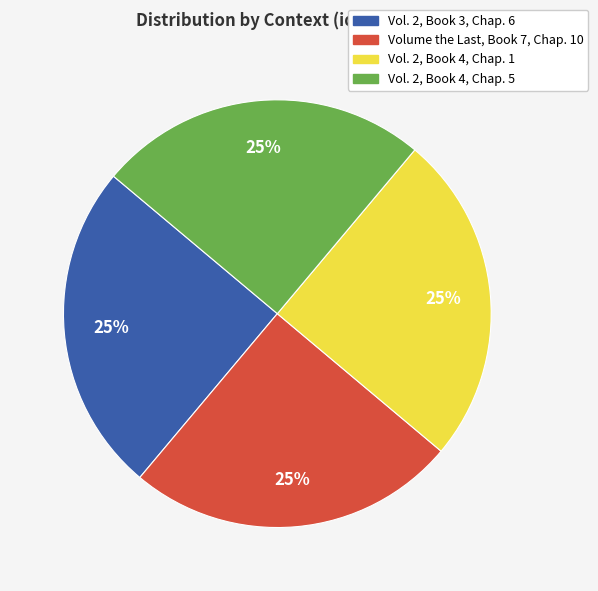

What is the ratio of the value at Vol. 2, Book 4, Chap. 5 to the value at Vol. 2, Book 4, Chap. 1?

1.0